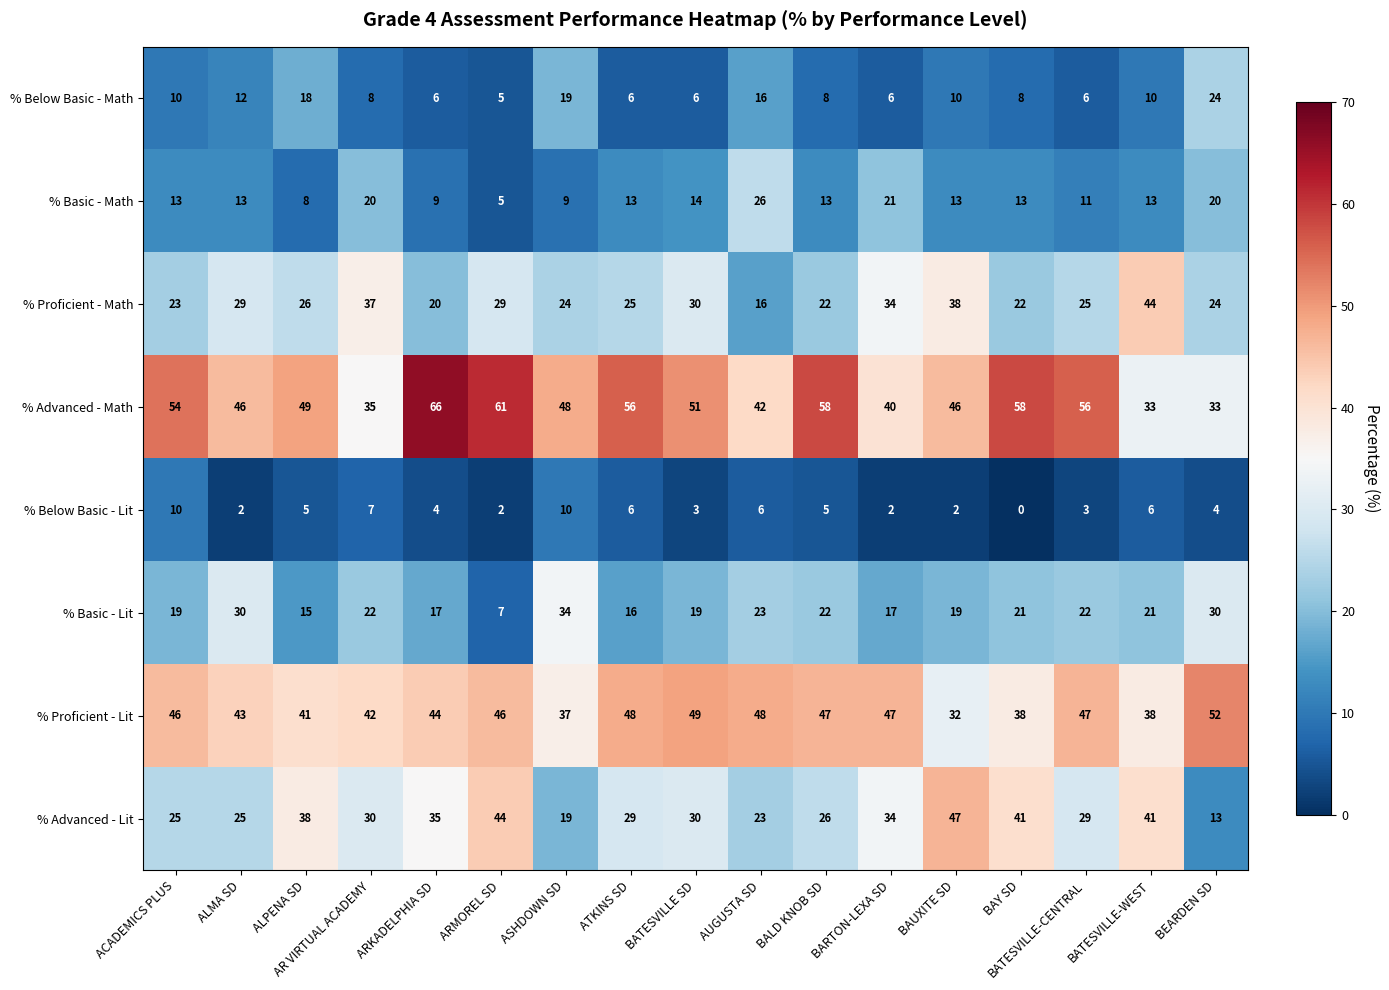

Is it true that % Proficient - Lit equals 32 at BAUXITE SD?

True